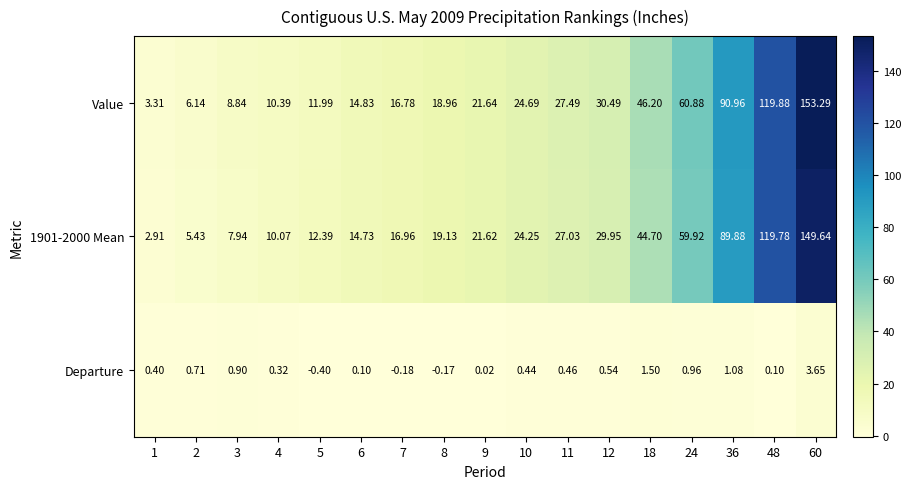

Rank the series at 12 from lowest to highest value.

Departure, 1901-2000 Mean, Value